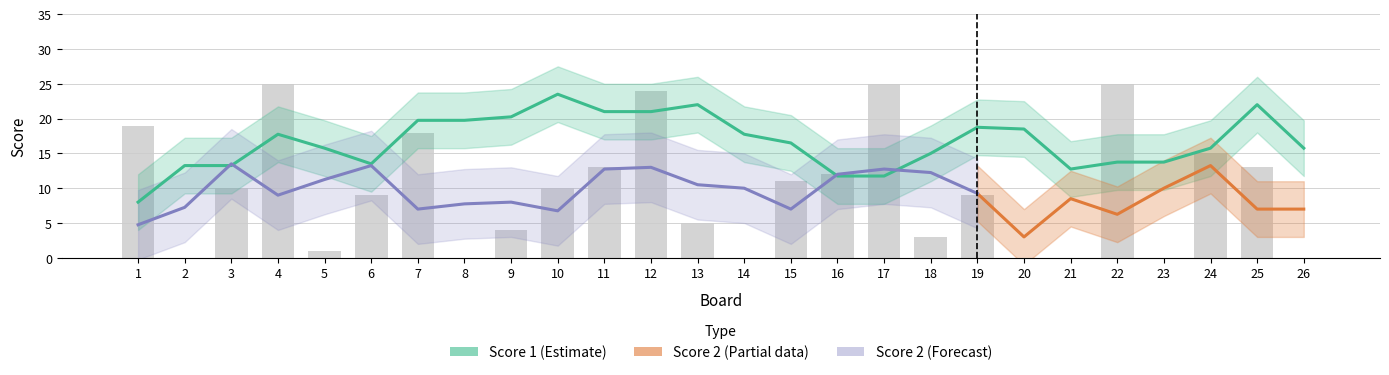

Rank the categories by value from highest to lowest.

4, 17, 22, 12, 1, 7, 24, 11, 25, 16, 15, 3, 10, 6, 19, 13, 9, 18, 5, 2, 8, 14, 20, 21, 23, 26